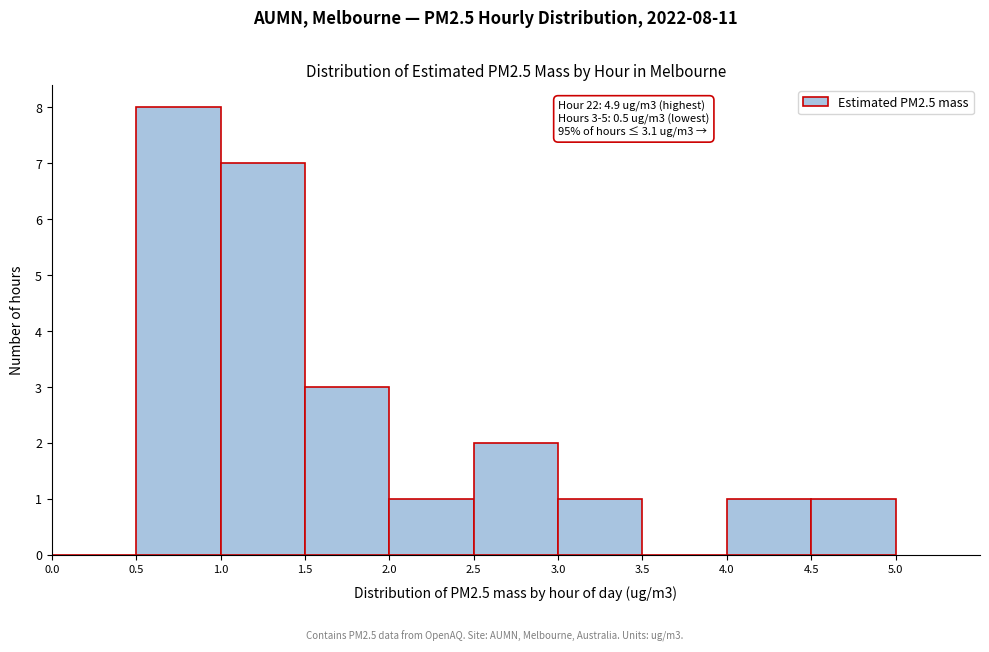

Over which range of the x-axis is the bar tallest?

0.5 to 1.0